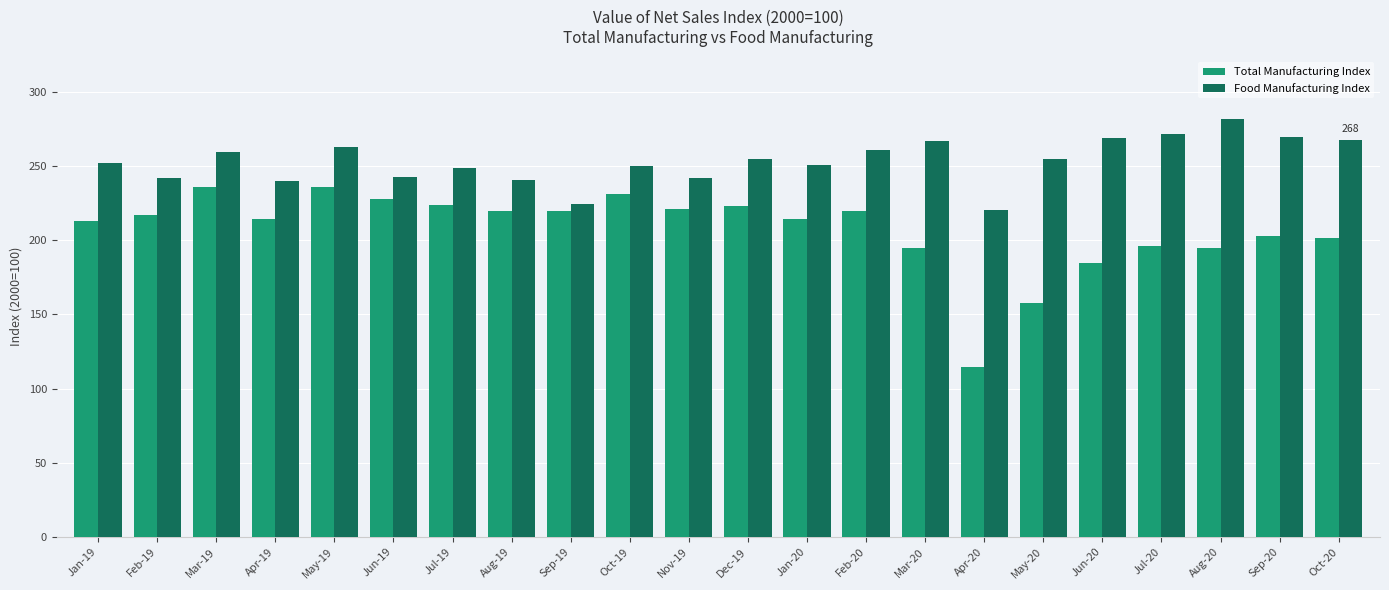

What is the difference between the Food Manufacturing Index values at Aug-20 and Sep-20?

11.8